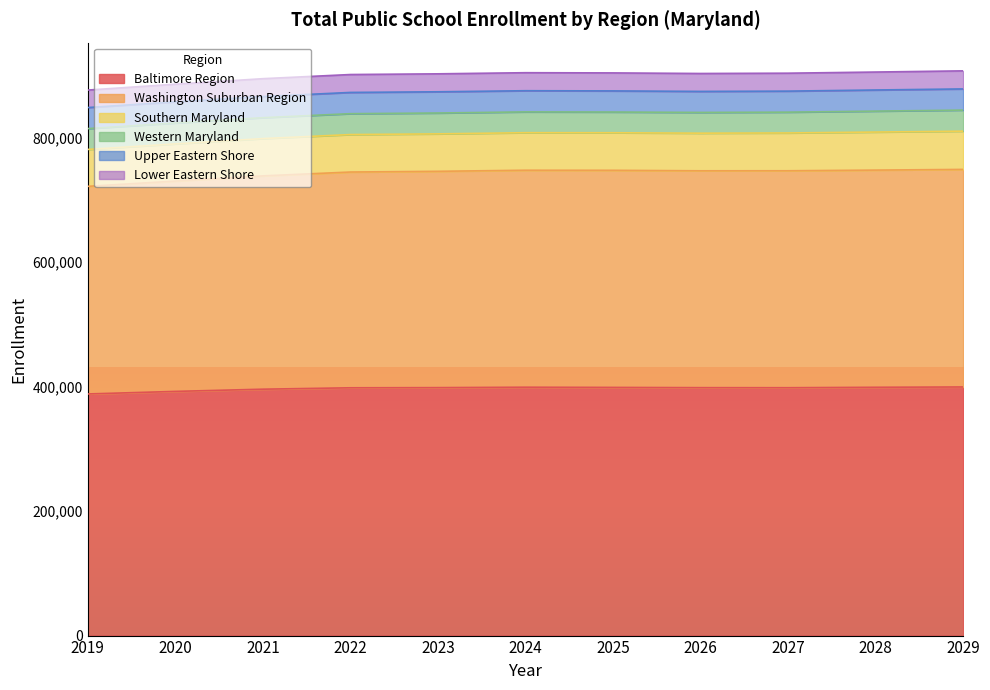

At how many categories does at least one series exceed 580423?

11